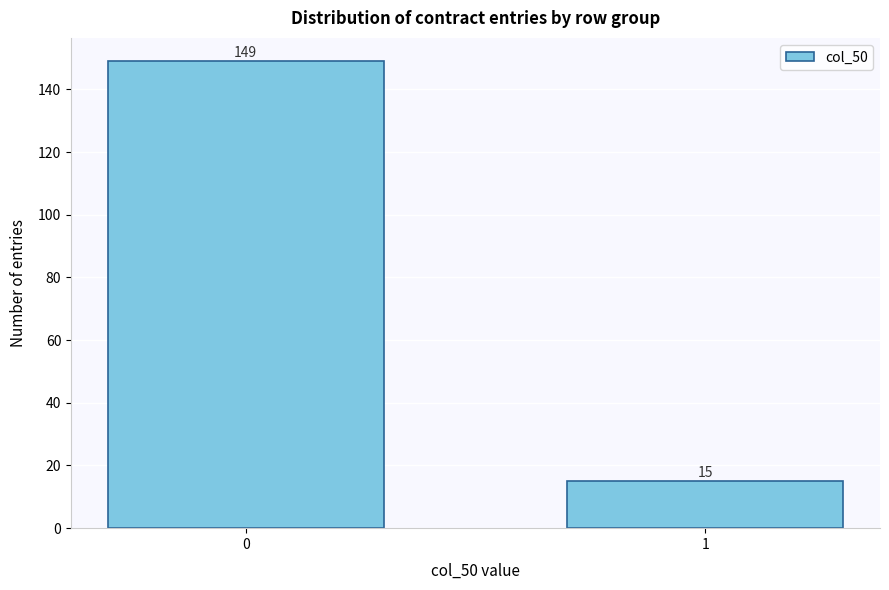

Reading left to right, list all the values displayed in this chart.

0=149	1=15